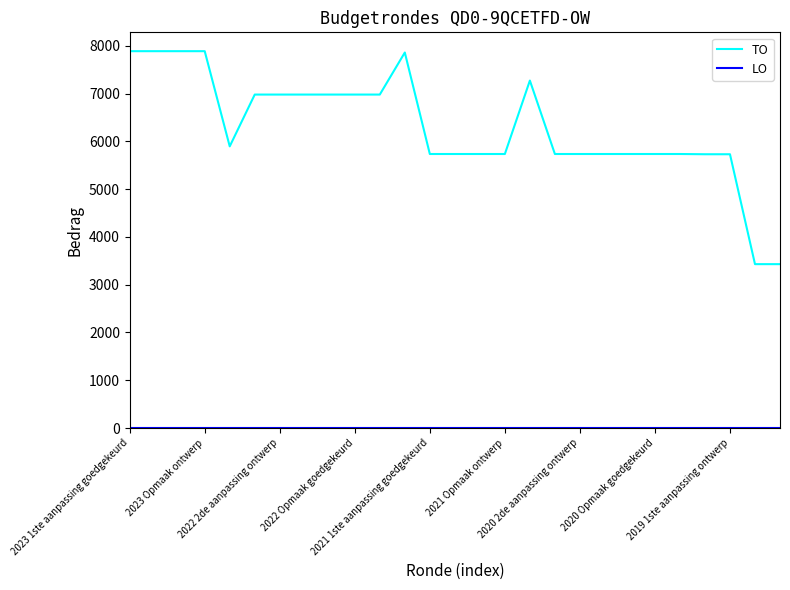

What is the minimum value for TO?

3430